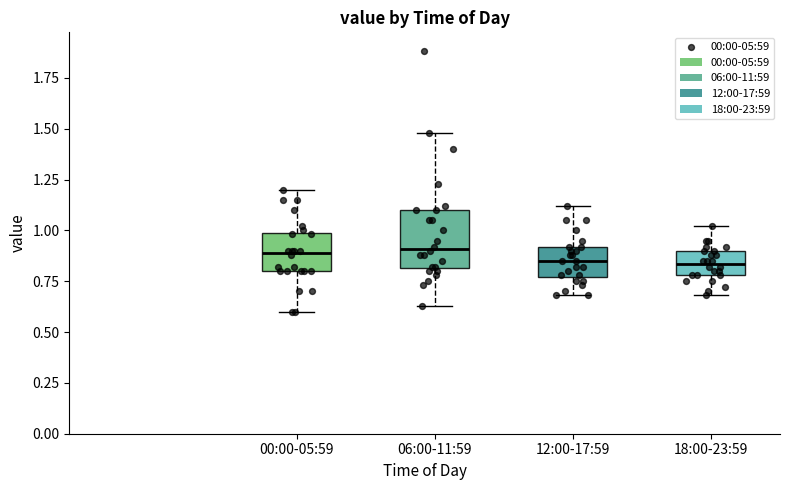

Where does the upper whisker of the box for 18:00-23:59 end on the y-axis? The values are not printed on the chart, so give them approximately, as read against the axis.

1.00